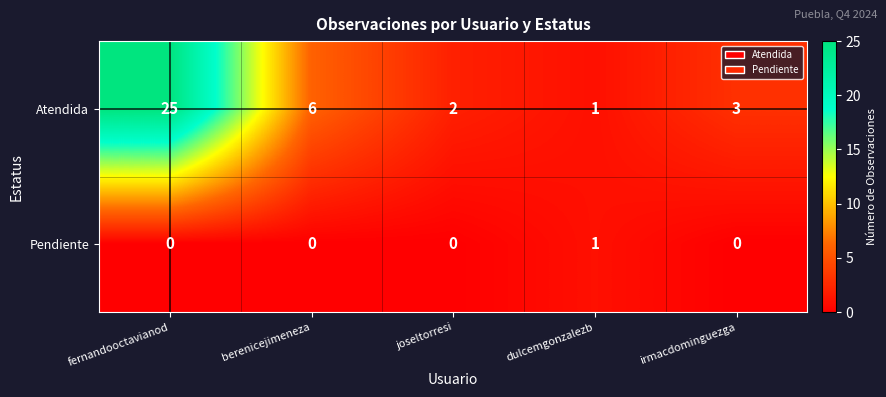

Count the number of categories in the chart.

5